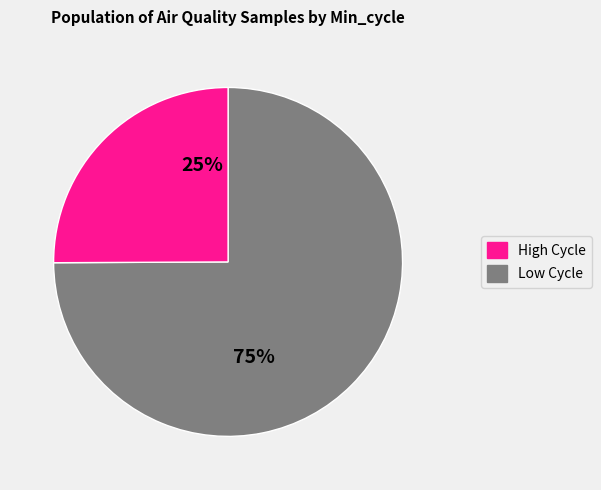

Is there a majority slice in this chart?

Yes